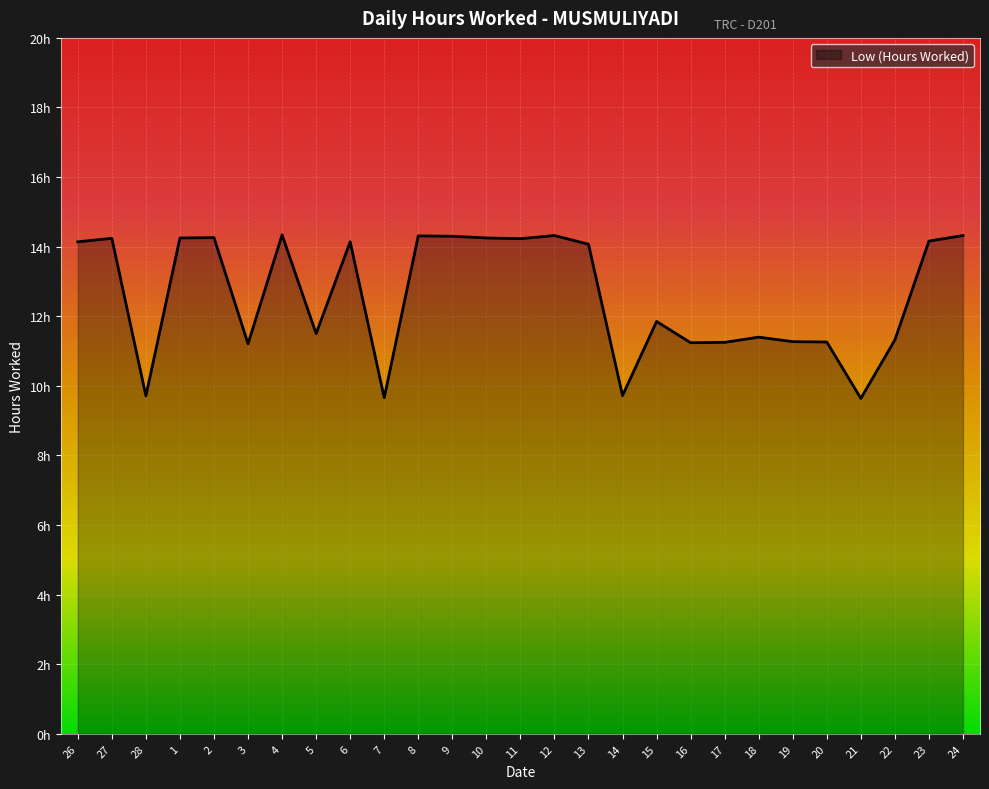

Is this an area chart (filled region under the line)?

Yes